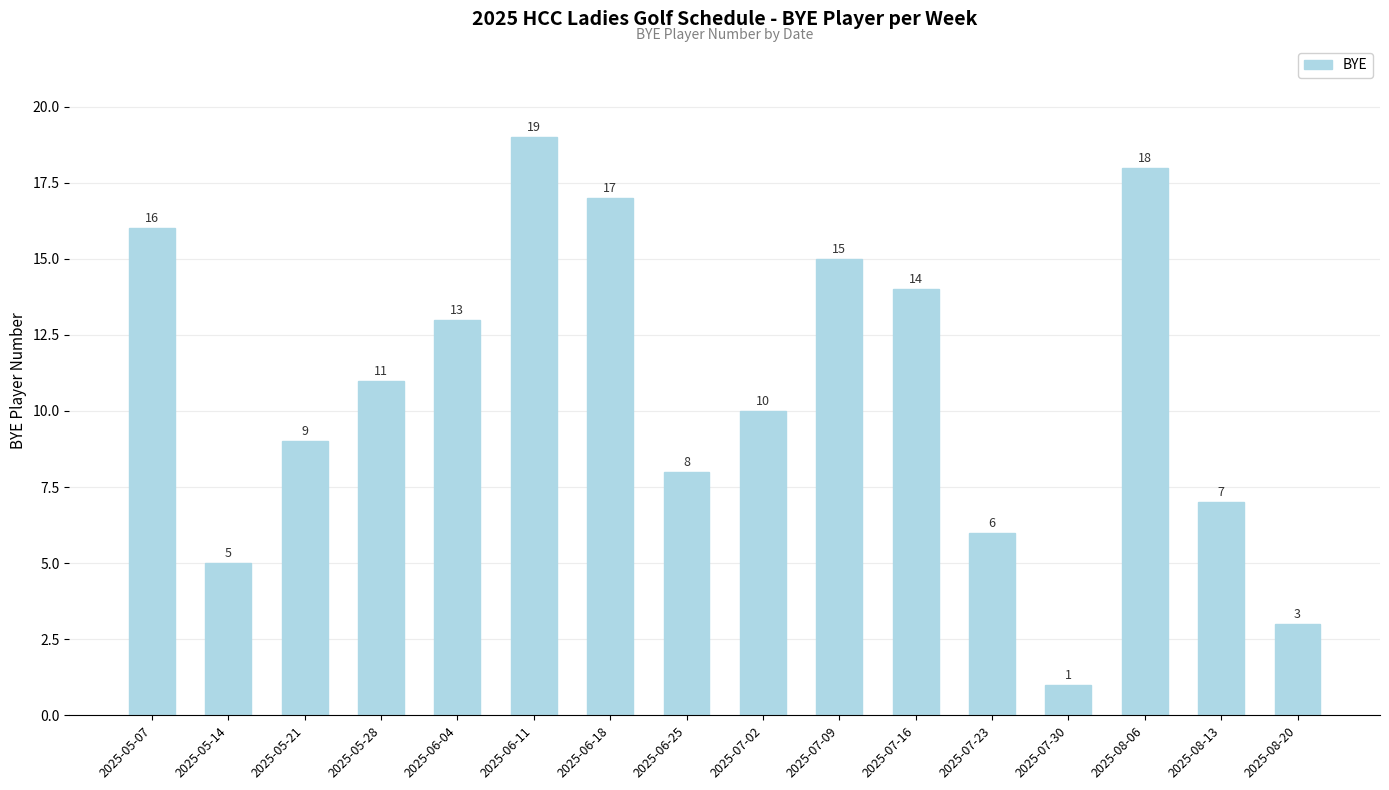

List the labels in order of value, largest first.

2025-06-11, 2025-08-06, 2025-06-18, 2025-05-07, 2025-07-09, 2025-07-16, 2025-06-04, 2025-05-28, 2025-07-02, 2025-05-21, 2025-06-25, 2025-08-13, 2025-07-23, 2025-05-14, 2025-08-20, 2025-07-30